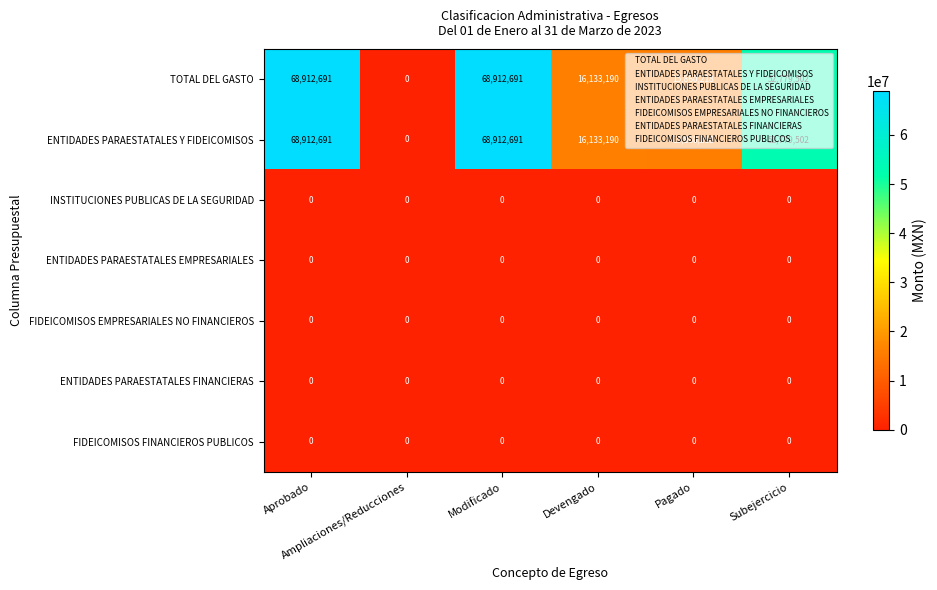

What is the average value of the ENTIDADES PARAESTATALES Y FIDEICOMISOS series?

37099715